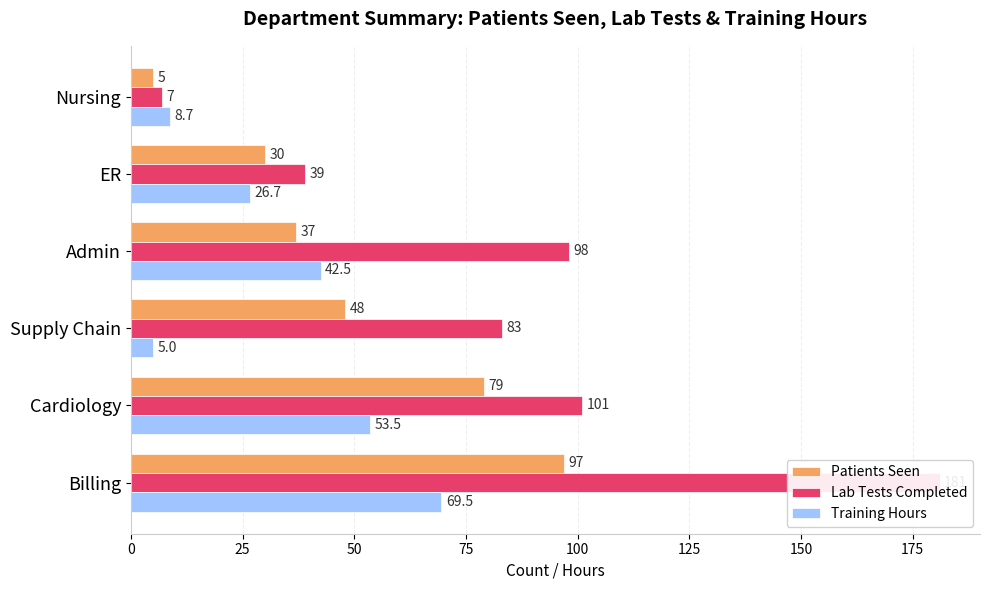

What is the average value of the Patients Seen series?

49.3